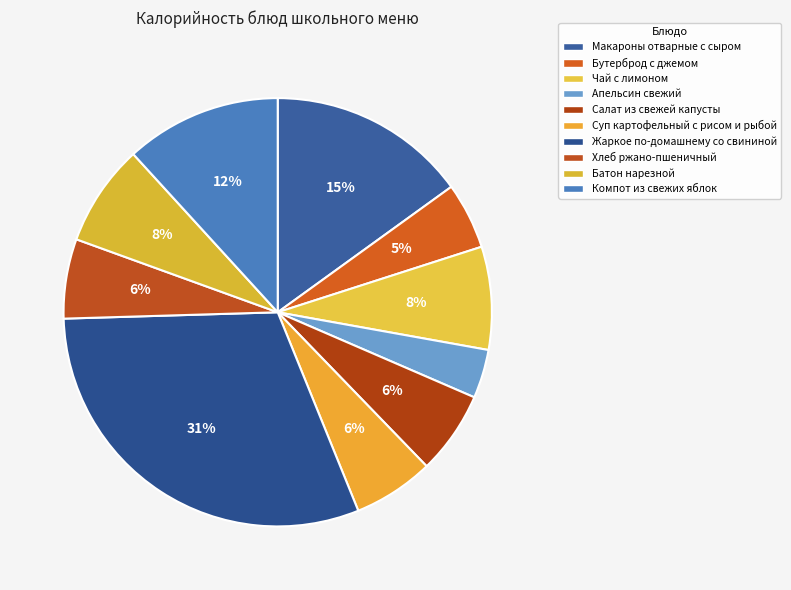

Count the number of slices in the pie.

10